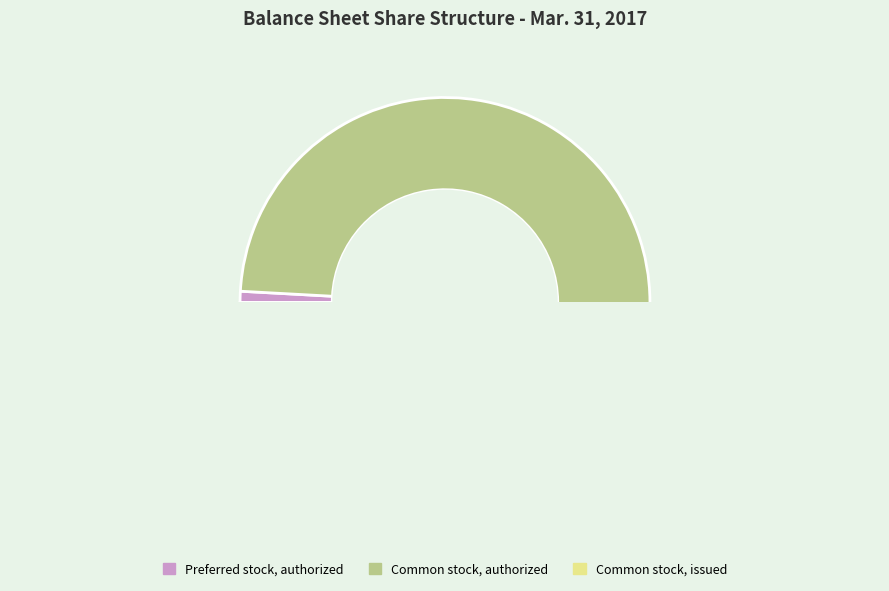

Which slice represents more than half of the pie?

Common stock, authorized